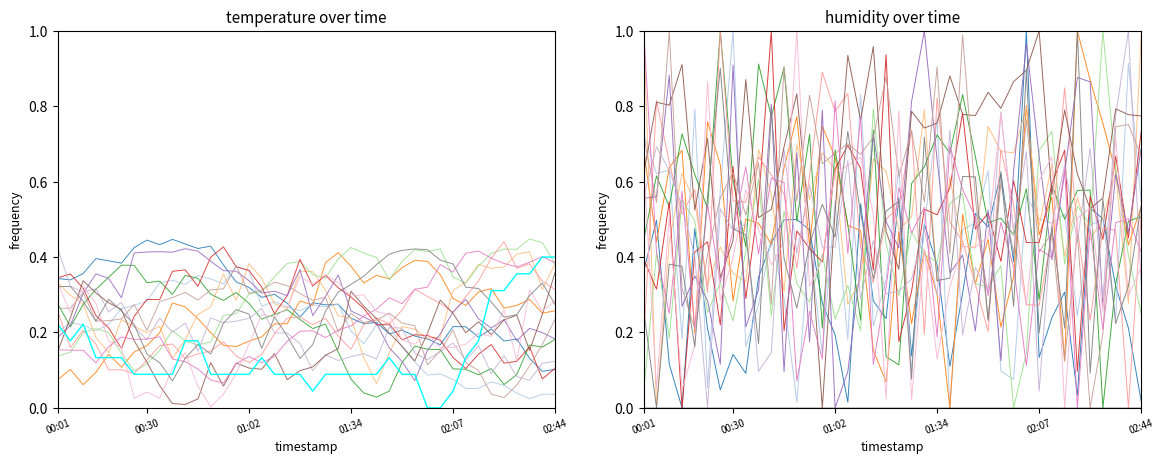

True or false: temperature and humidity cross at least once.

False